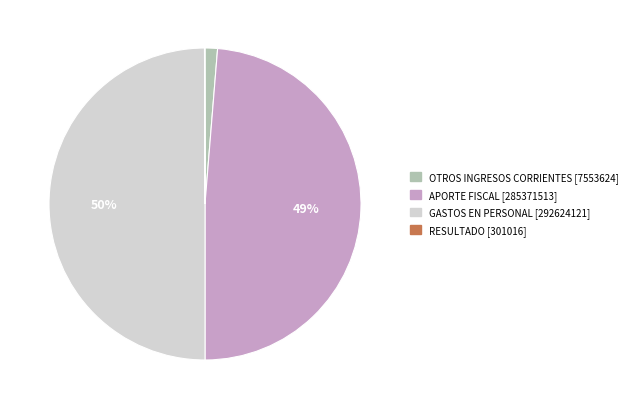

Is APORTE FISCAL [285371513] the majority of the pie?

No